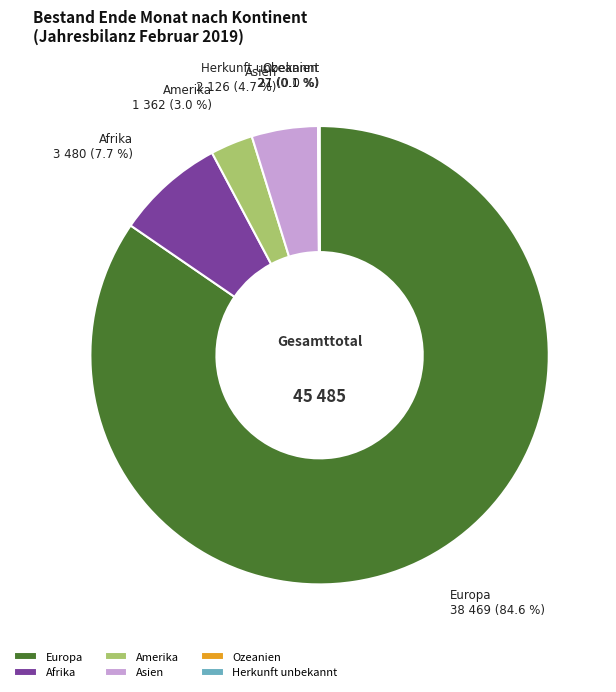

Which slice is the largest?

Europa